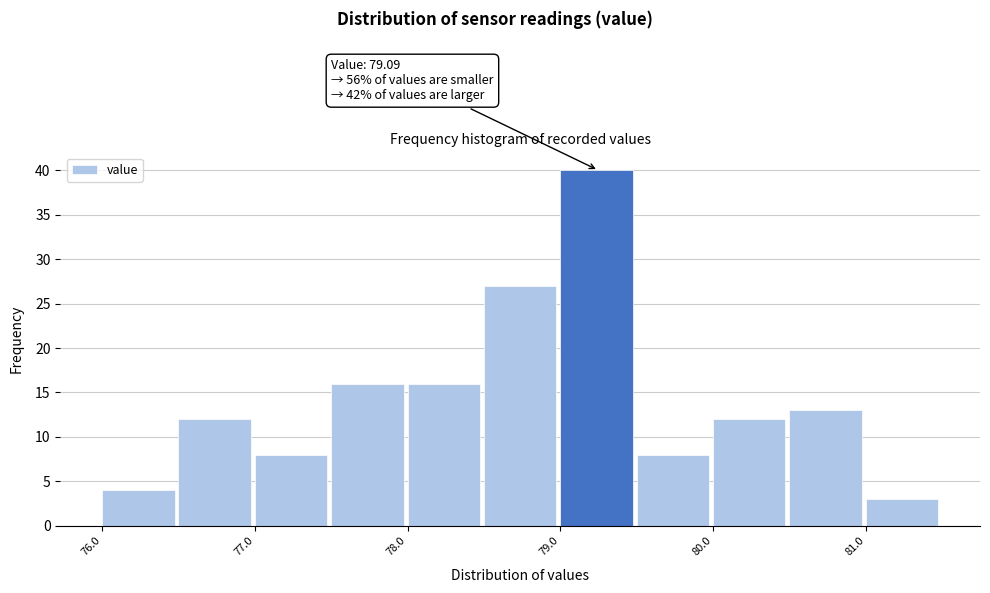

Over which range of the x-axis is the bar tallest?

79.0 to 79.5